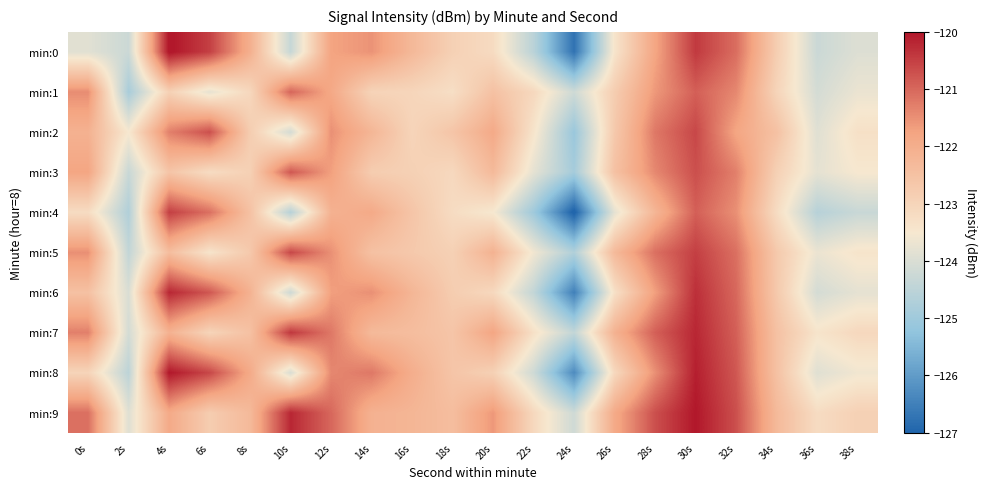

Reading left to right, what are all the values shown in this chart?

min:0: 0s=-123.9	2s=-124.3	4s=-119.9	6s=-120.5	8s=-122.0	10s=-124.3	12s=-121.8	14s=-121.5	16s=-122.3	18s=-122.9	20s=-123.2	22s=-124.5	24s=-126.7	26s=-123.4	28s=-121.8	30s=-120.4	32s=-121.1	34s=-122.8	36s=-124.3	38s=-123.9
min:1: 0s=-121.5	2s=-124.8	4s=-122.9	6s=-123.8	8s=-123.1	10s=-121.0	12s=-121.9	14s=-123.0	16s=-123.0	18s=-123.3	20s=-122.5	22s=-123.1	24s=-124.2	26s=-122.8	28s=-121.6	30s=-120.9	32s=-121.4	34s=-123.0	36s=-124.1	38s=-123.7
min:2: 0s=-122.1	2s=-123.5	4s=-121.3	6s=-120.7	8s=-122.8	10s=-124.1	12s=-121.5	14s=-122.2	16s=-123.0	18s=-122.6	20s=-121.9	22s=-123.4	24s=-125.1	26s=-122.7	28s=-121.2	30s=-120.6	32s=-121.8	34s=-122.5	36s=-123.9	38s=-123.3
min:3: 0s=-121.8	2s=-124.3	4s=-122.6	6s=-123.2	8s=-122.9	10s=-120.8	12s=-121.7	14s=-122.8	16s=-122.9	18s=-123.1	20s=-122.3	22s=-123.8	24s=-124.9	26s=-122.5	28s=-121.4	30s=-120.7	32s=-121.3	34s=-122.9	36s=-123.8	38s=-123.5
min:4: 0s=-123.2	2s=-124.7	4s=-120.5	6s=-121.1	8s=-122.5	10s=-124.6	12s=-122.1	14s=-121.9	16s=-122.6	18s=-123.2	20s=-123.5	22s=-125.0	24s=-127.1	26s=-123.8	28s=-122.2	30s=-120.9	32s=-121.5	34s=-123.2	36s=-124.6	38s=-124.3
min:5: 0s=-121.5	2s=-124.4	4s=-122.4	6s=-123.4	8s=-122.7	10s=-120.6	12s=-121.5	14s=-122.5	16s=-122.7	18s=-122.9	20s=-122.1	22s=-123.6	24s=-124.7	26s=-122.3	28s=-121.1	30s=-120.5	32s=-121.1	34s=-122.7	36s=-123.7	38s=-123.4
min:6: 0s=-122.5	2s=-124.0	4s=-120.2	6s=-120.8	8s=-122.1	10s=-124.2	12s=-121.7	14s=-121.5	16s=-122.2	18s=-122.8	20s=-123.1	22s=-124.4	24s=-126.5	26s=-123.3	28s=-121.7	30s=-120.3	32s=-121.0	34s=-122.7	36s=-124.1	38s=-123.8
min:7: 0s=-121.3	2s=-124.1	4s=-122.1	6s=-123.0	8s=-122.5	10s=-120.4	12s=-121.2	14s=-122.3	16s=-122.4	18s=-122.6	20s=-121.8	22s=-123.3	24s=-124.4	26s=-122.1	28s=-120.9	30s=-120.2	32s=-120.9	34s=-122.5	36s=-123.4	38s=-123.1
min:8: 0s=-123.0	2s=-124.5	4s=-120.0	6s=-120.6	8s=-121.9	10s=-124.0	12s=-121.4	14s=-121.2	16s=-122.0	18s=-122.6	20s=-122.9	22s=-124.2	24s=-126.3	26s=-123.1	28s=-121.5	30s=-120.1	32s=-120.8	34s=-122.5	36s=-123.9	38s=-123.6
min:9: 0s=-121.1	2s=-123.9	4s=-121.9	6s=-122.8	8s=-122.3	10s=-120.2	12s=-121.0	14s=-122.1	16s=-122.2	18s=-122.4	20s=-121.6	22s=-123.1	24s=-124.2	26s=-121.9	28s=-120.7	30s=-120.0	32s=-120.7	34s=-122.3	36s=-123.2	38s=-122.9